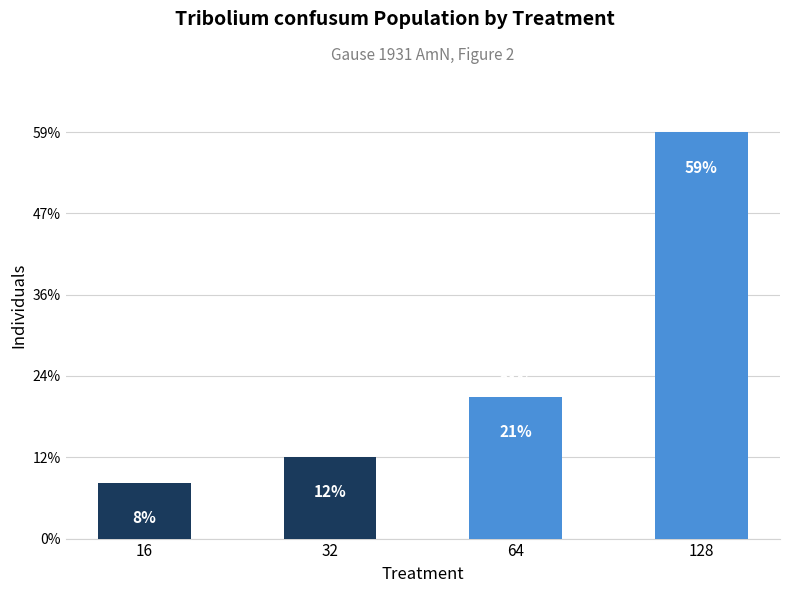

Does the chart contain any negative values?

No